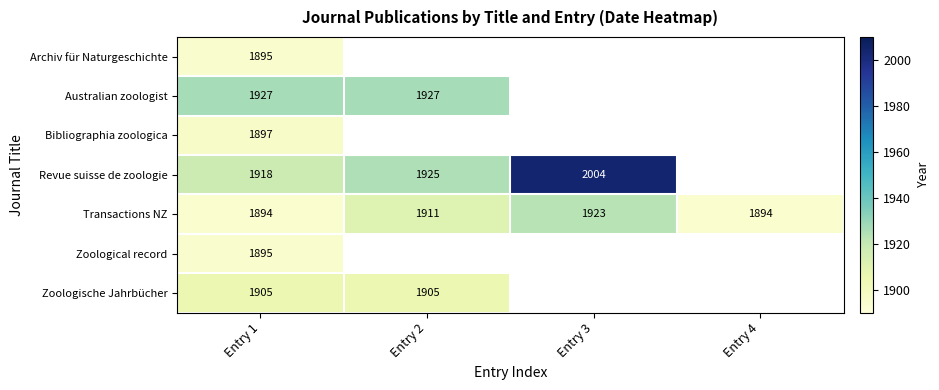

True or false: Transactions NZ has a value of 1894 at Entry 4.

True